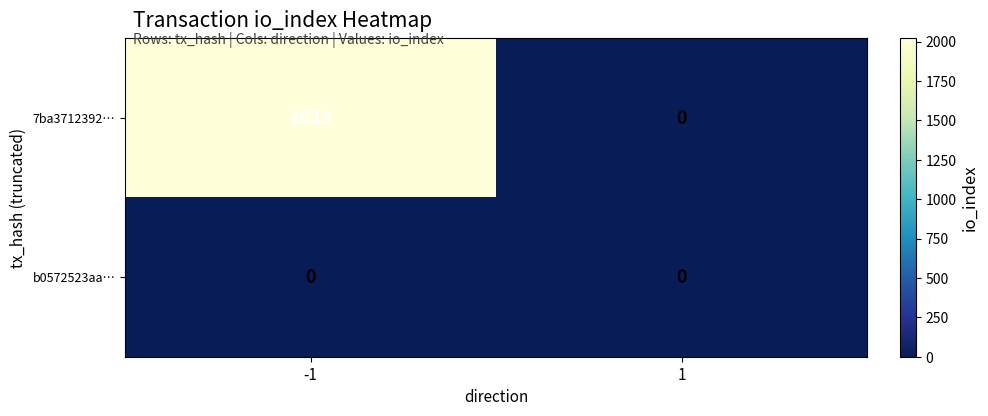

Rank the series at -1 from lowest to highest value.

b0572523aa…, 7ba3712392…